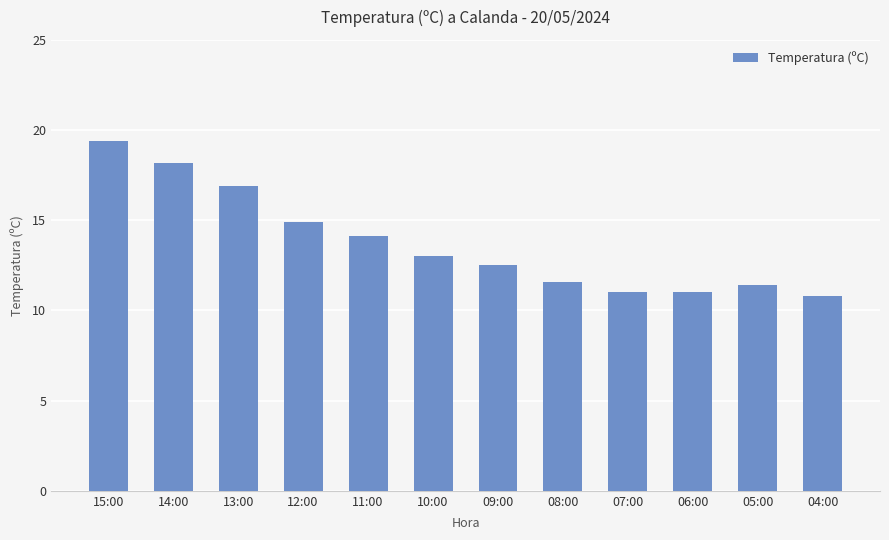

Is it true that the value at 07:00 is 11.0?

True